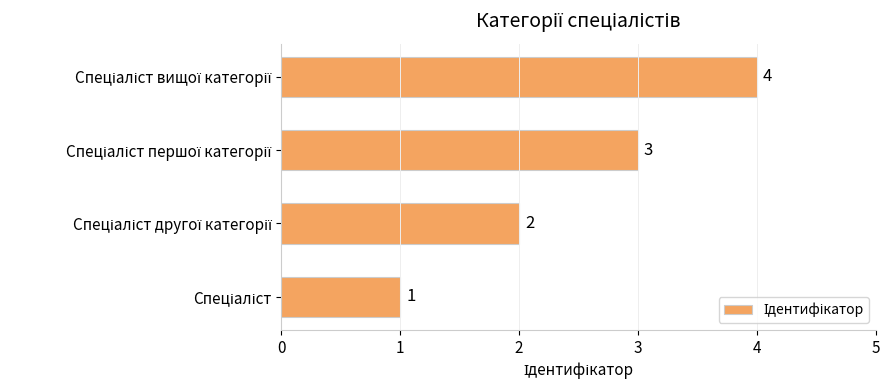

Count the values in the range 2 to 4.

3